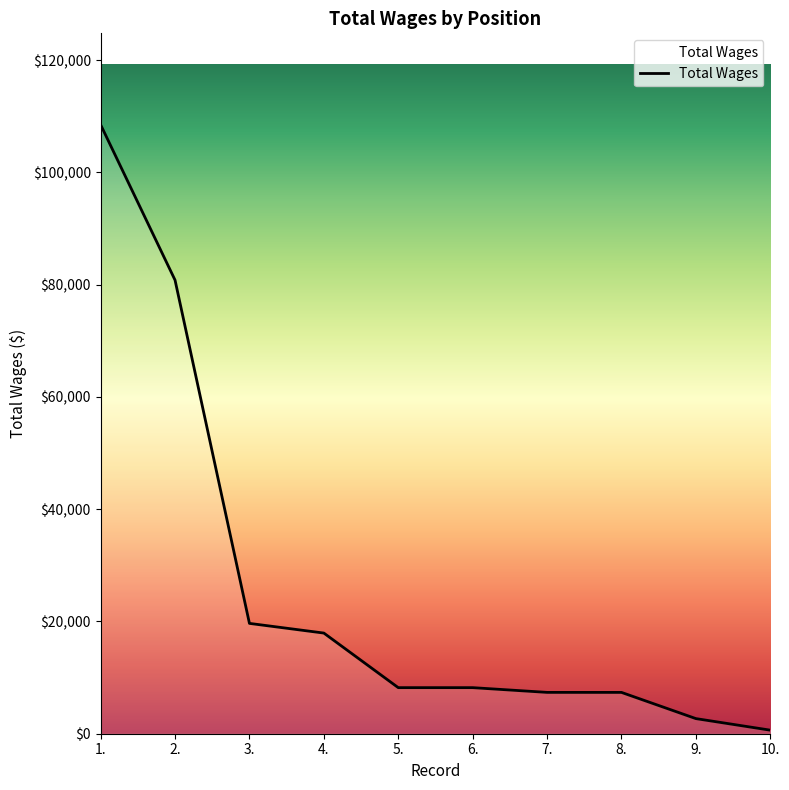

Is it true that the value at 7. is 7365?

True